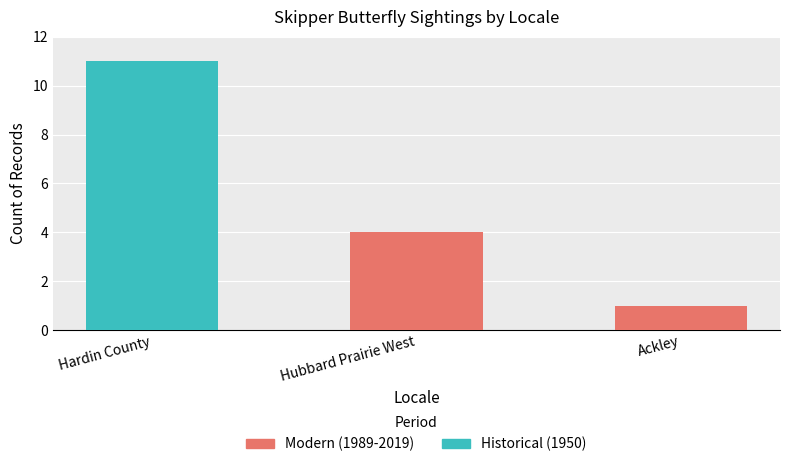

At which category is the sum across all series the highest?

Hardin County